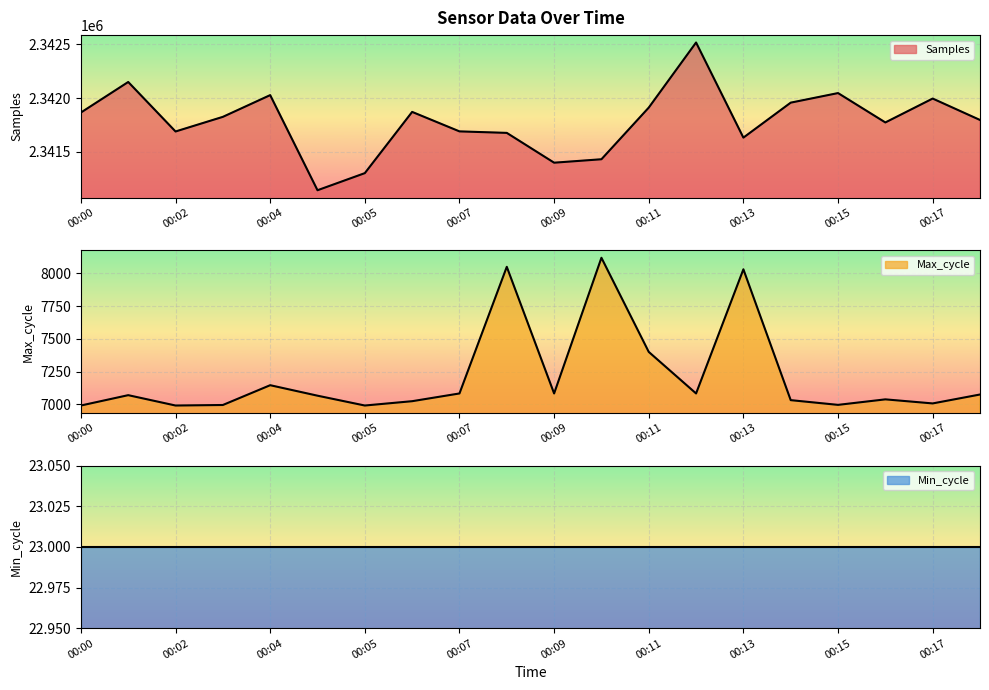

True or false: Max_cycle and Samples cross at least once.

False